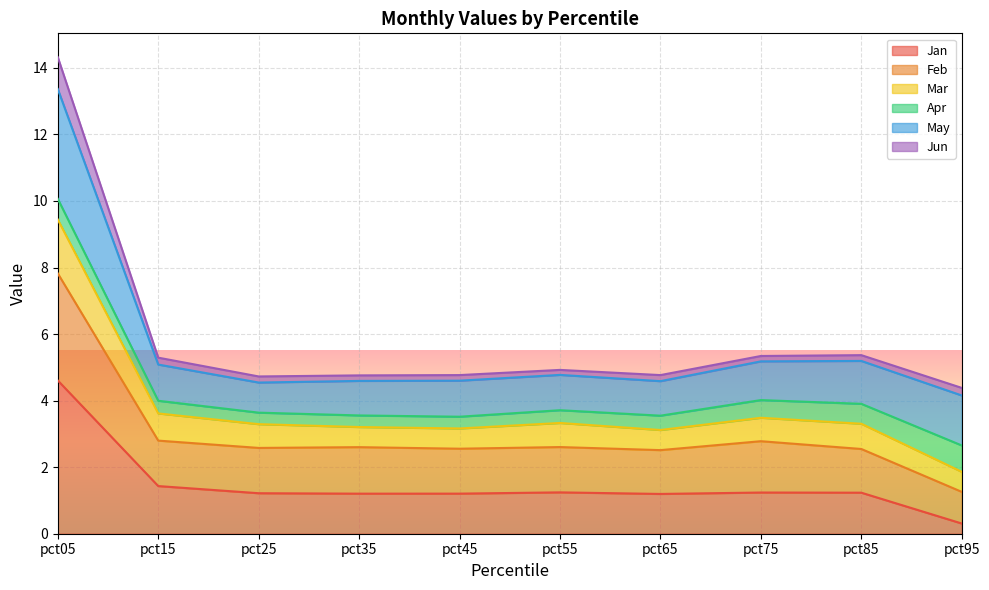

In Feb, how many points are higher than both neighbors (excluding endpoints)?

3